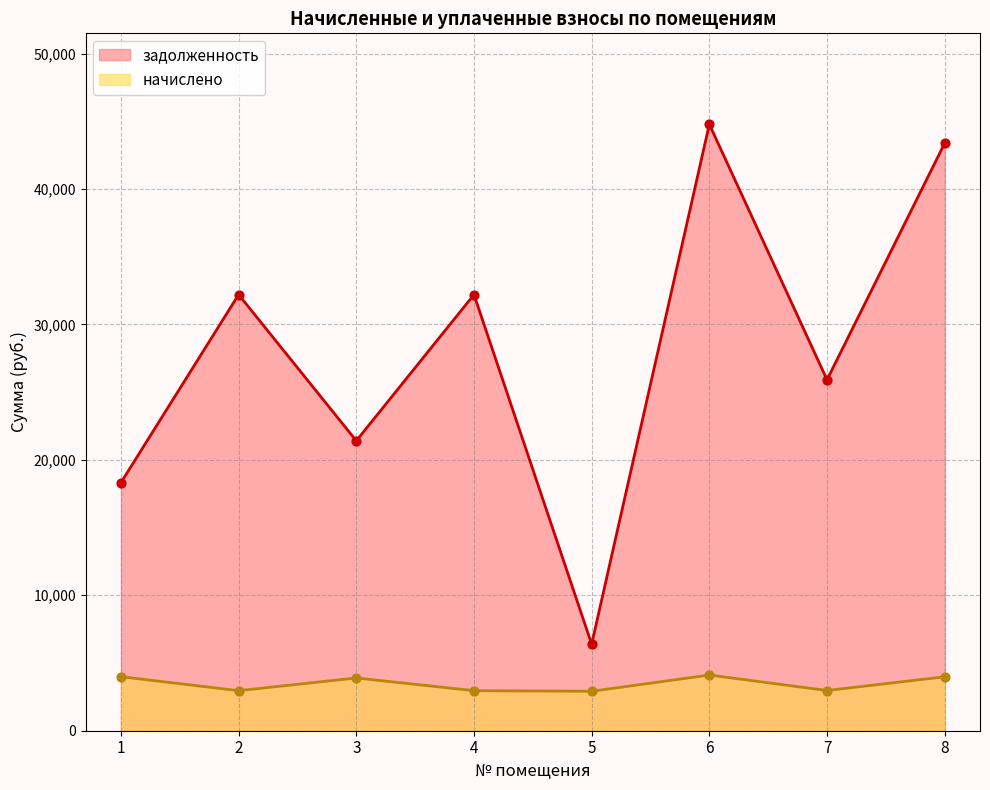

At how many categories does at least one series exceed 17057?

7